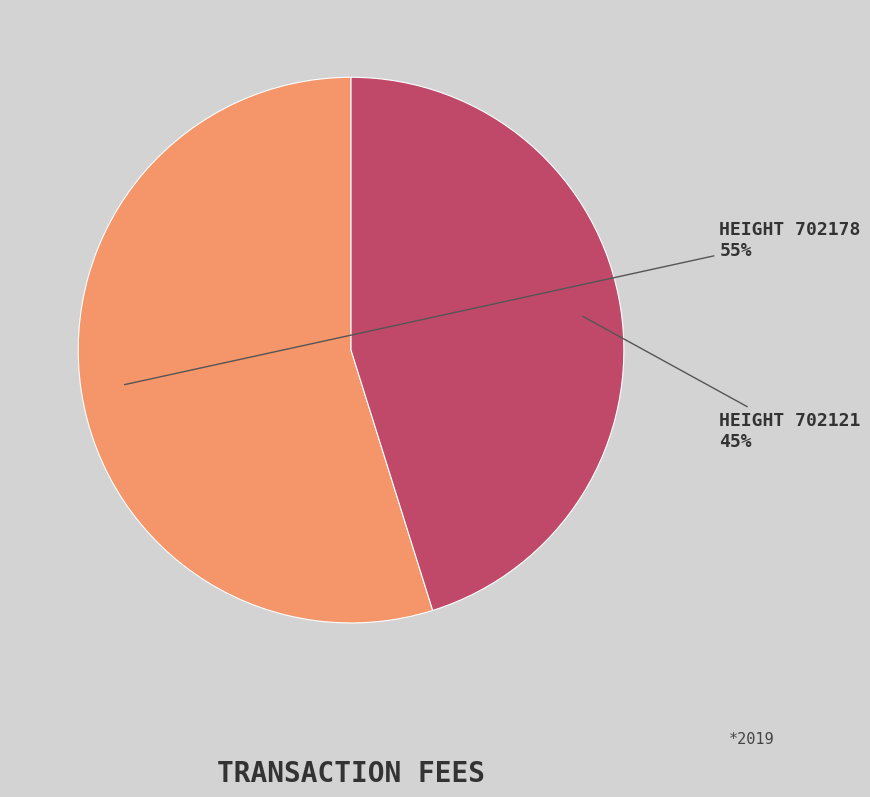

To the nearest percent, what is the average slice percentage?

50%